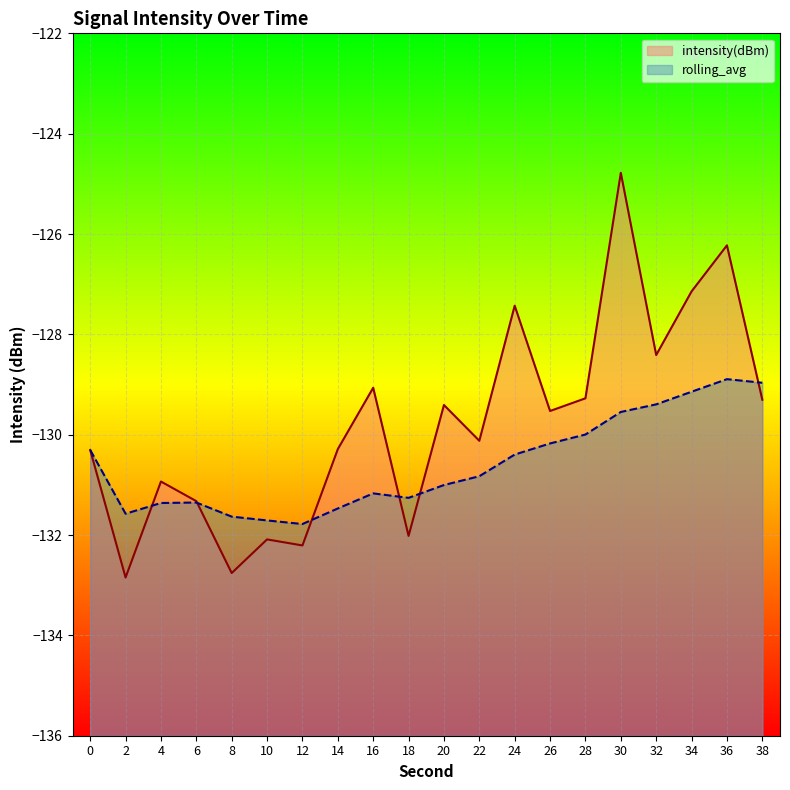

What is the sum of all intensity(dBm) values?

-2595.5